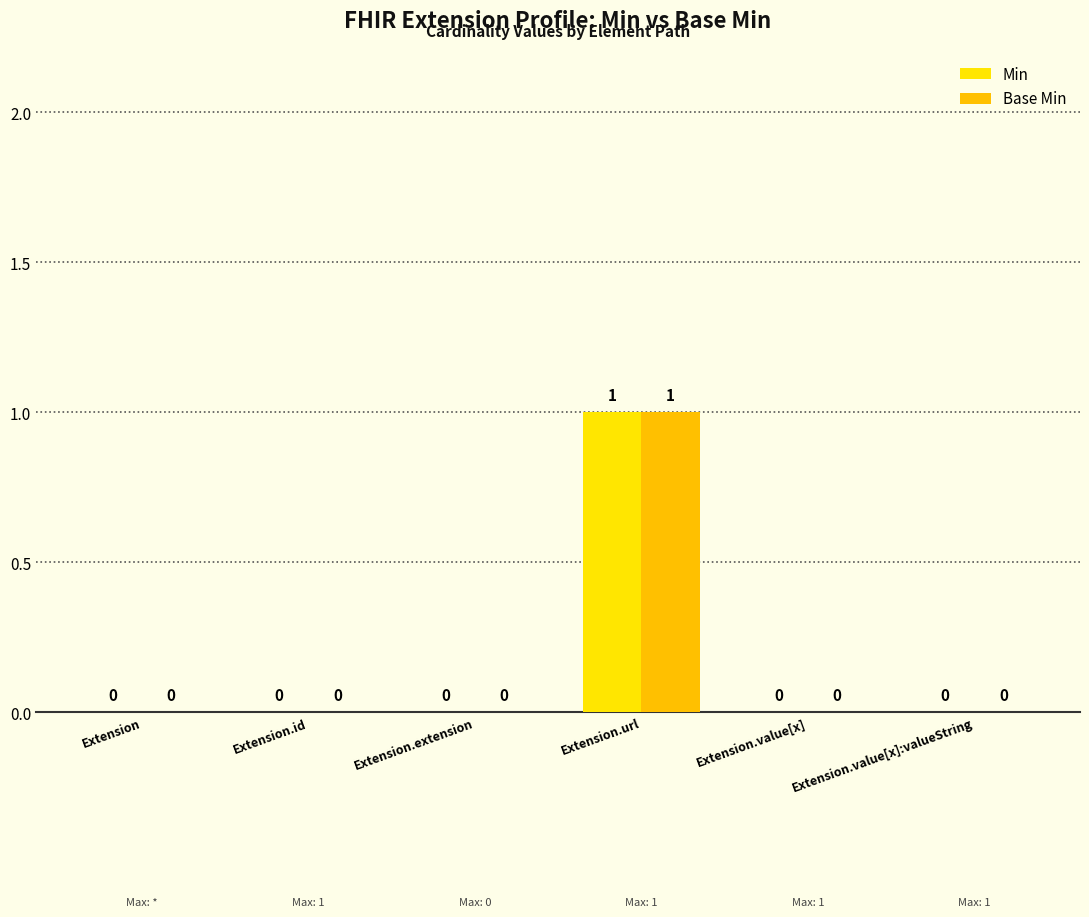

Reading right to left, what are all the values shown in this chart?

Min: Extension.value[x]:valueString=0	Extension.value[x]=0	Extension.url=1	Extension.extension=0	Extension.id=0	Extension=0
Base Min: Extension.value[x]:valueString=0	Extension.value[x]=0	Extension.url=1	Extension.extension=0	Extension.id=0	Extension=0